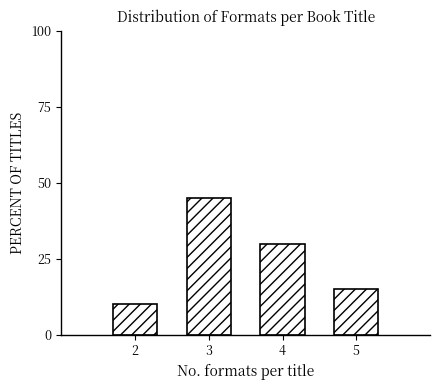

Reading right to left, transcribe all the data shown in this chart.

5=15	4=30	3=45	2=10